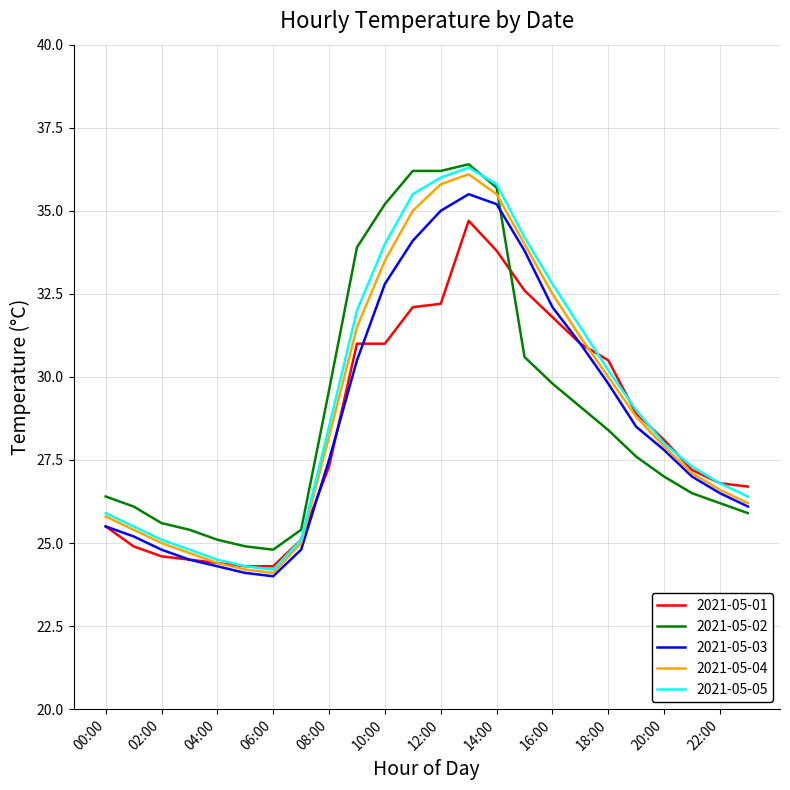

Count the number of categories in the chart.

24